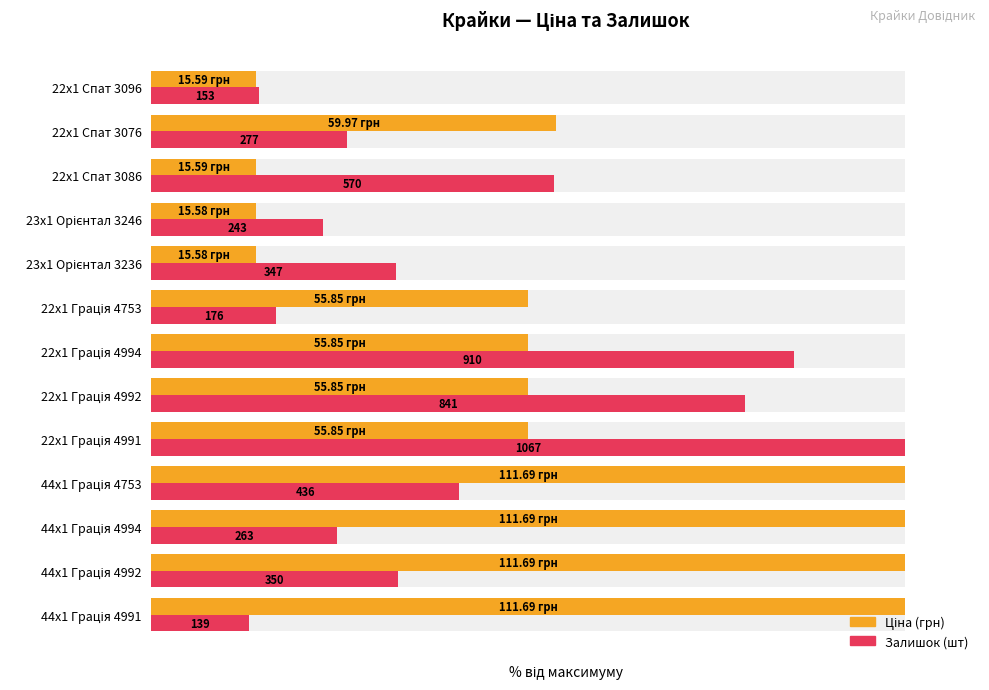

At 44x1 Грація 4991, list the series in order from smallest to largest.

Залишок, Ціна